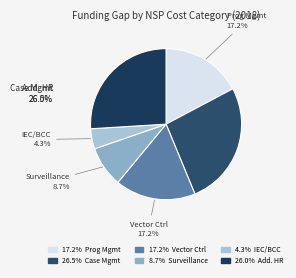

What percentage is the IEC/BCC slice, to the nearest percent?

4%